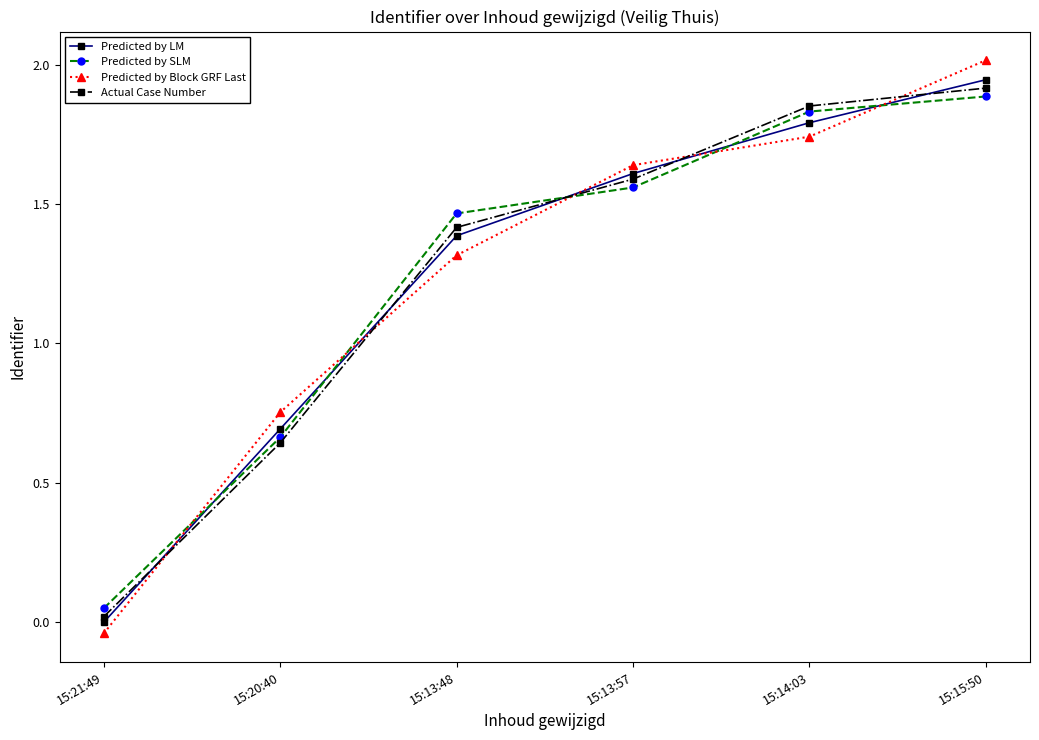

True or false: Predicted by Block GRF Last has a value of 1.2 at 15:20:40.

False